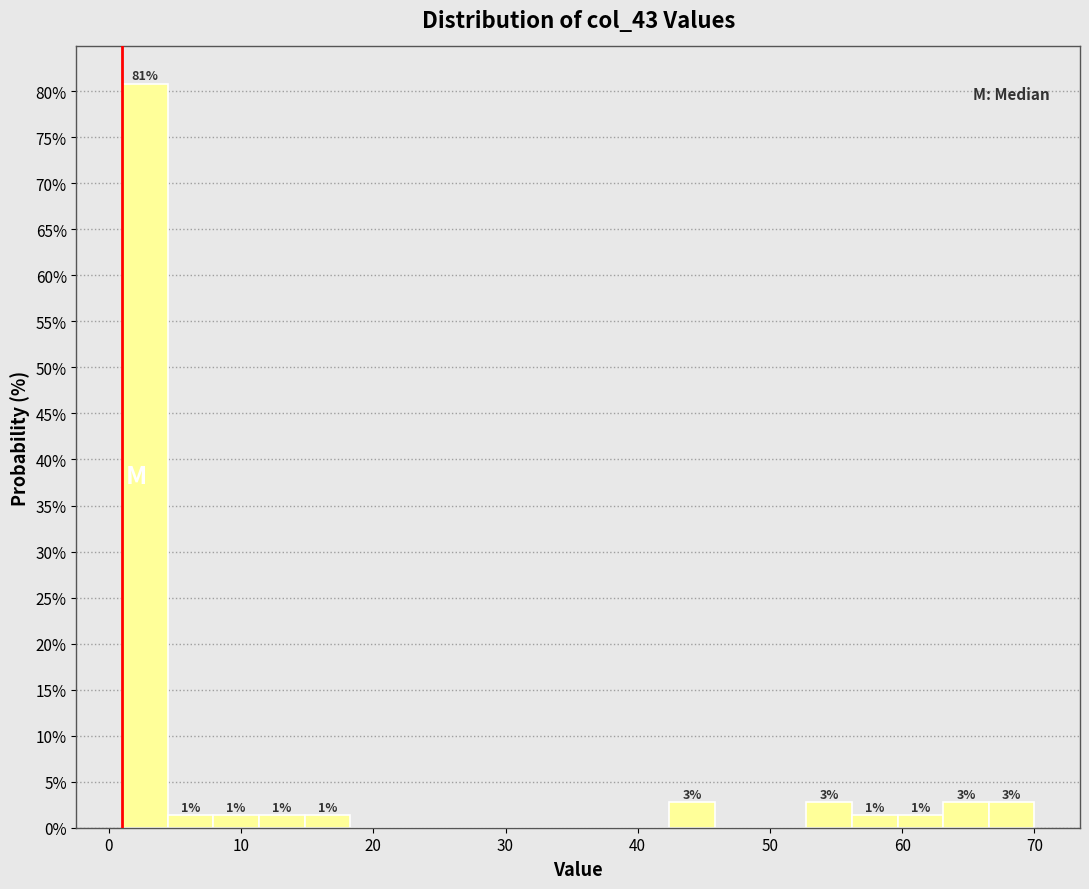

Read against the x-axis, roughly where is the centre of the tallest bar?

3